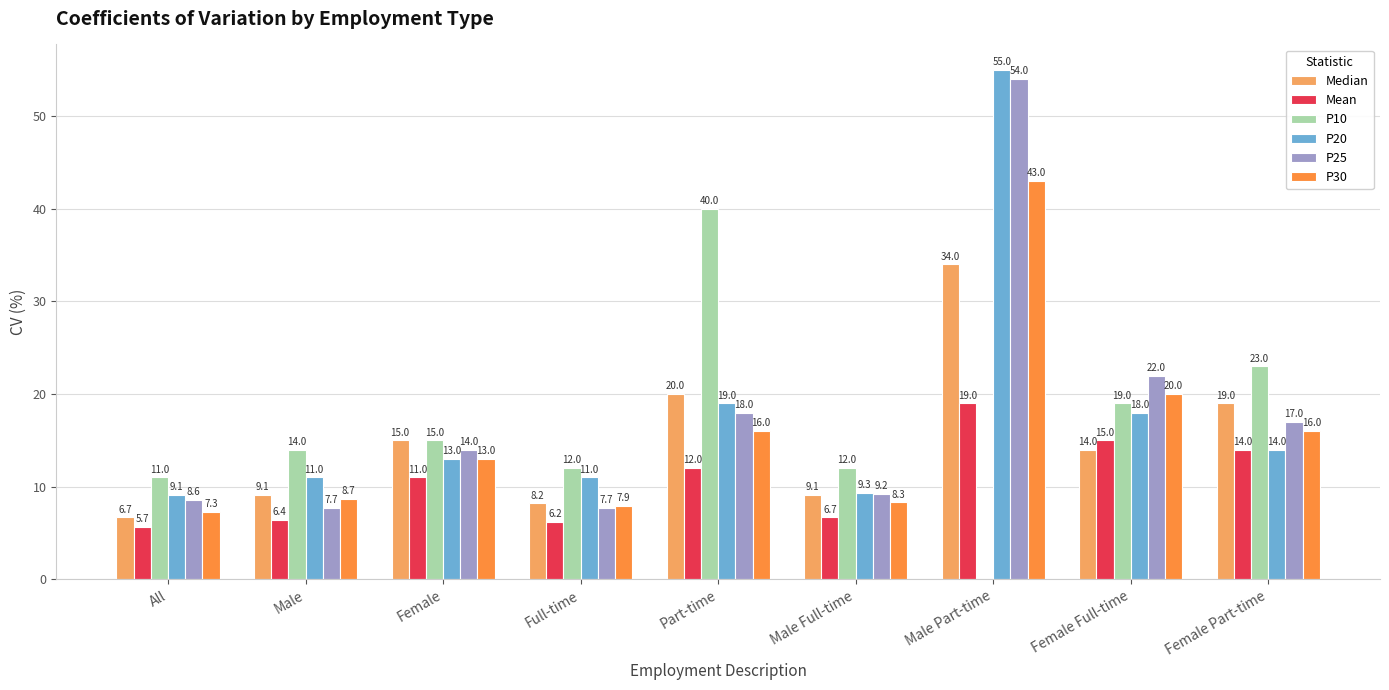

What is the average value of the Median series?

15.0